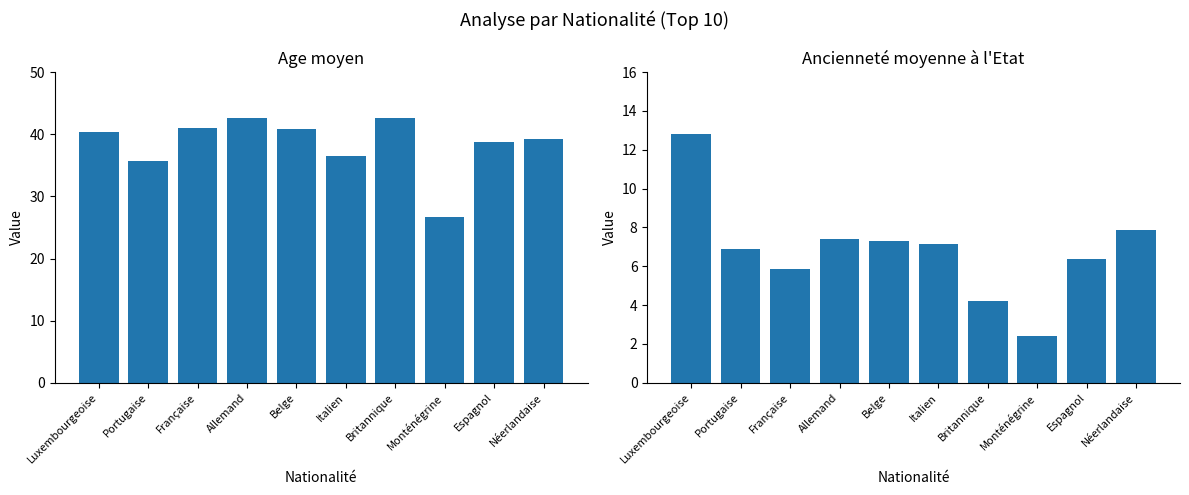

What is the greatest value displayed?

42.7